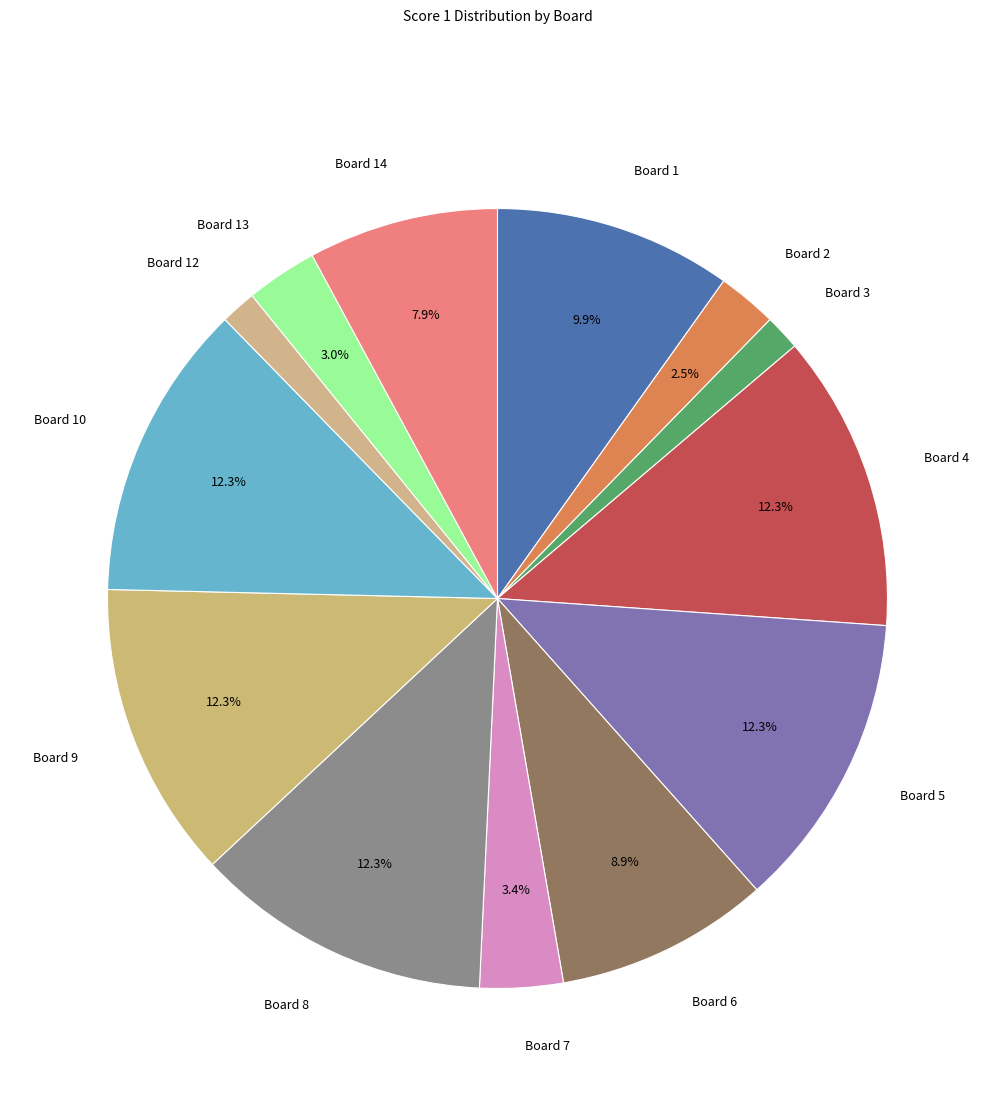

To the nearest percent, what is the average slice percentage?

8%